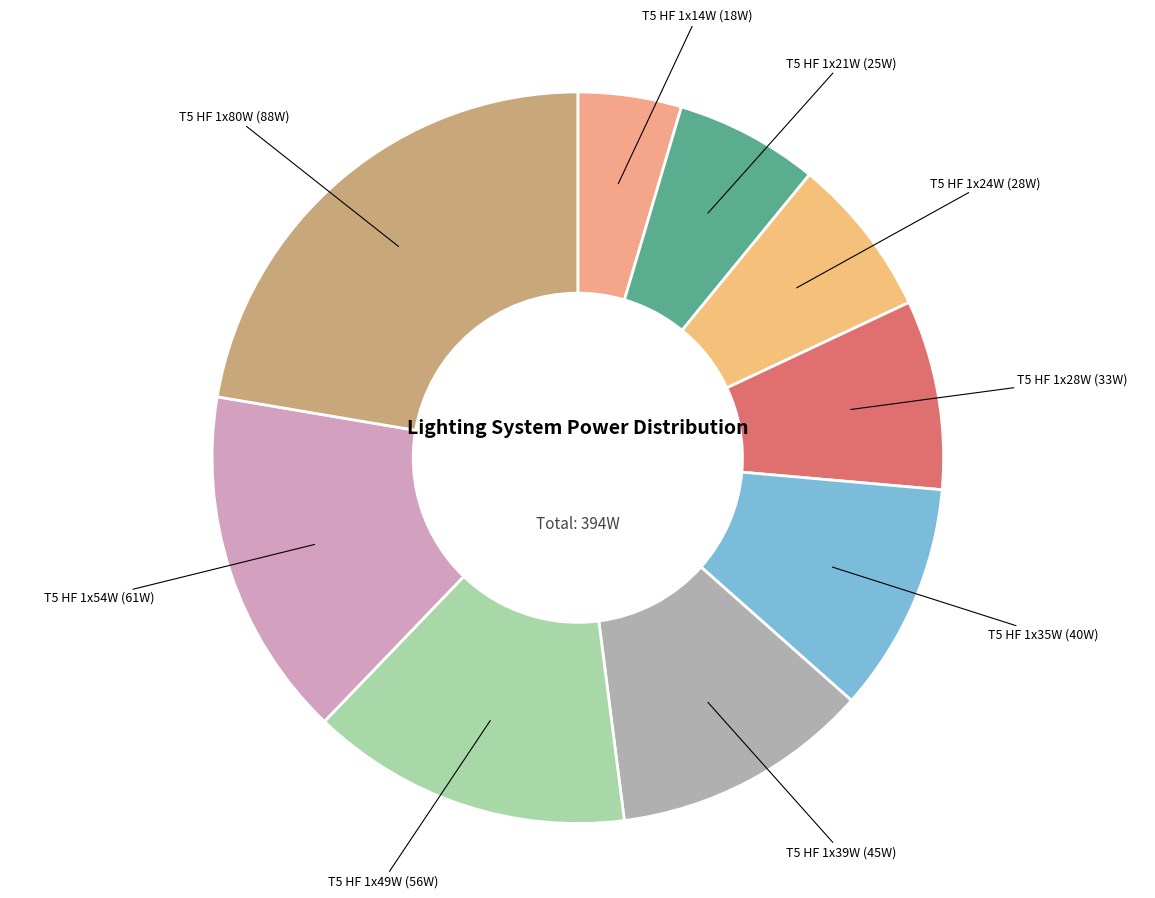

Approximately how many times larger is the value at T5 HF 1x28W compared to T5 HF 1x21W?

1.3